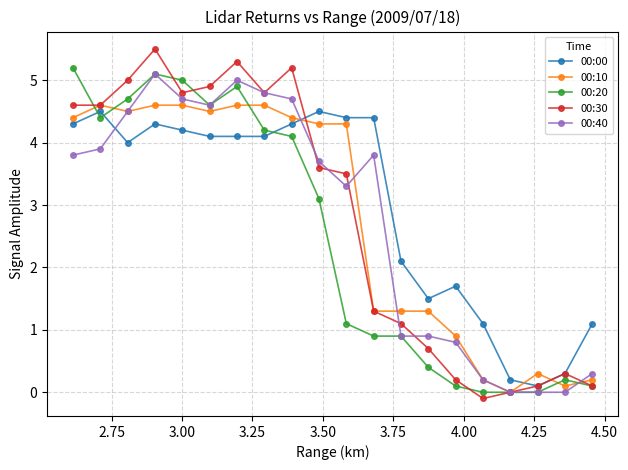

Which series has the widest spread of values?

00:30